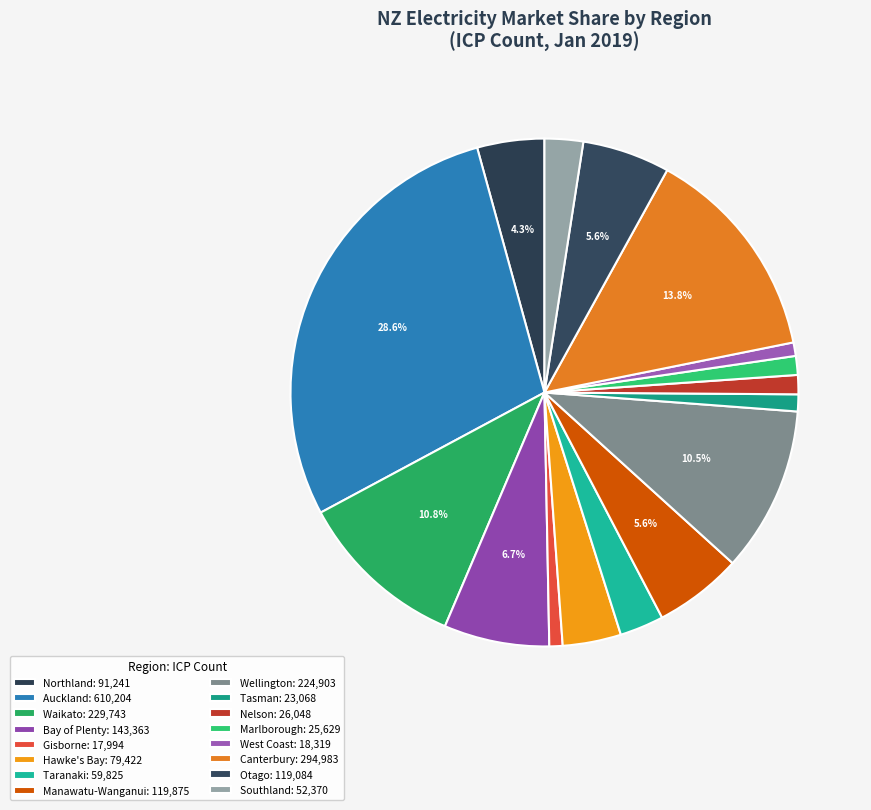

Do Northland and Wellington together represent more than half of the pie?

No